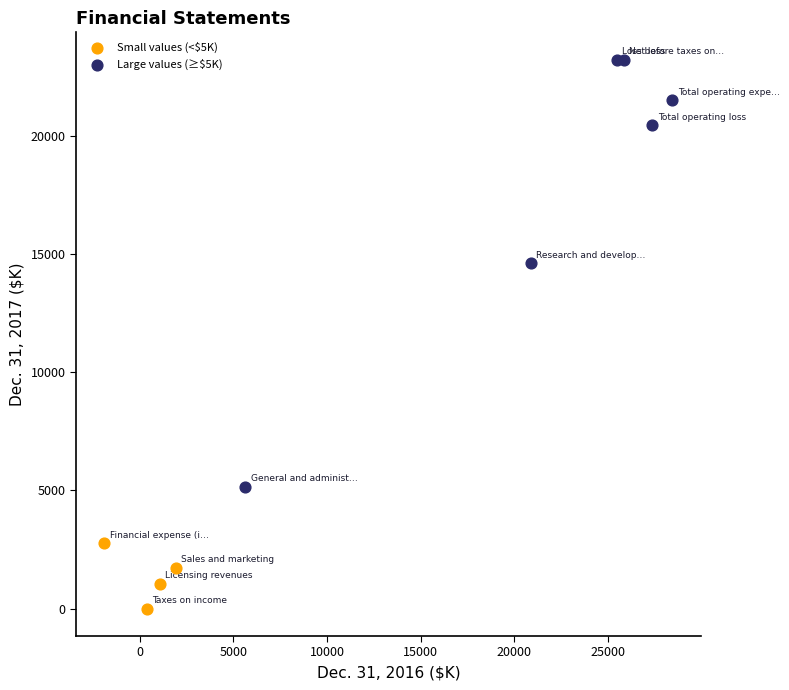

Which series reaches the maximum Y coordinate?

Large values (≥$5K)